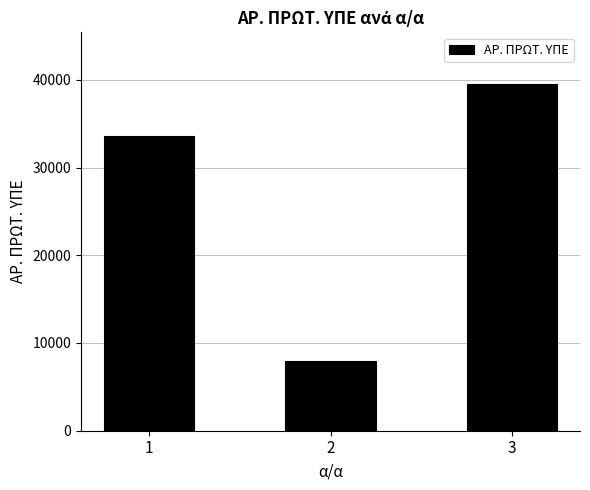

What is the approximate value at 1, to the nearest 50?

33550